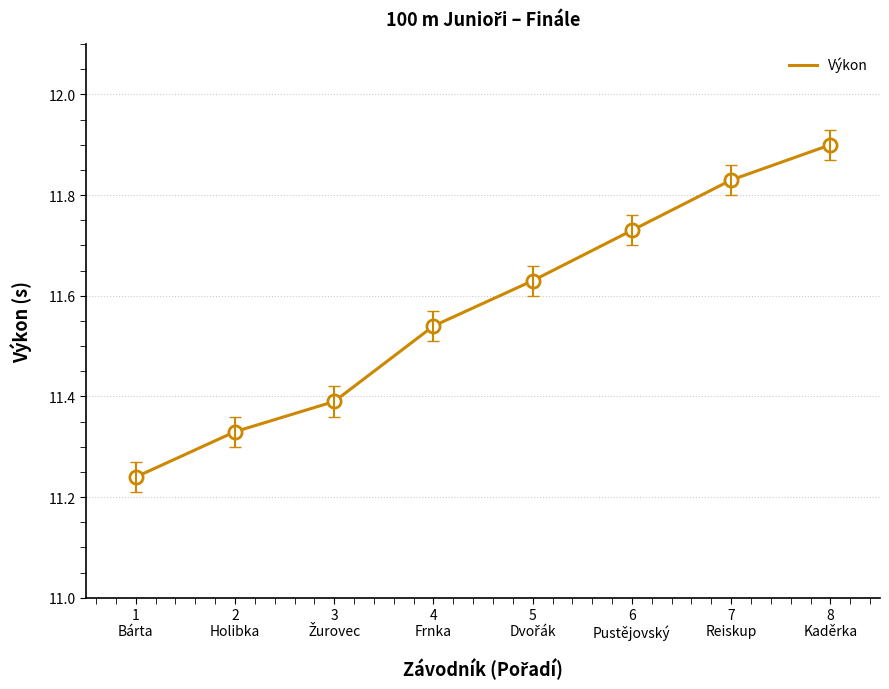

What is the sum of all values?

92.6